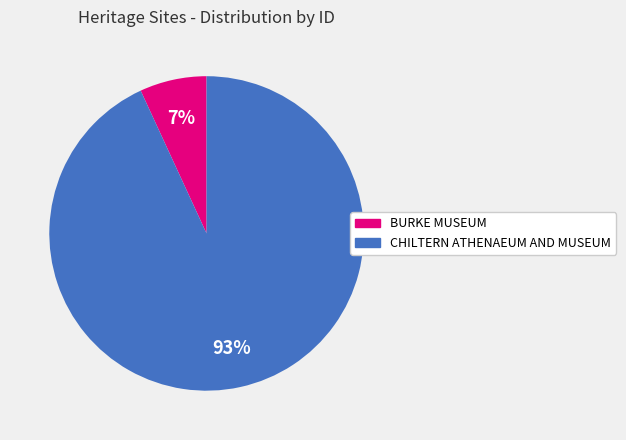

Combined, do BURKE MUSEUM and CHILTERN ATHENAEUM AND MUSEUM account for over 50%?

Yes